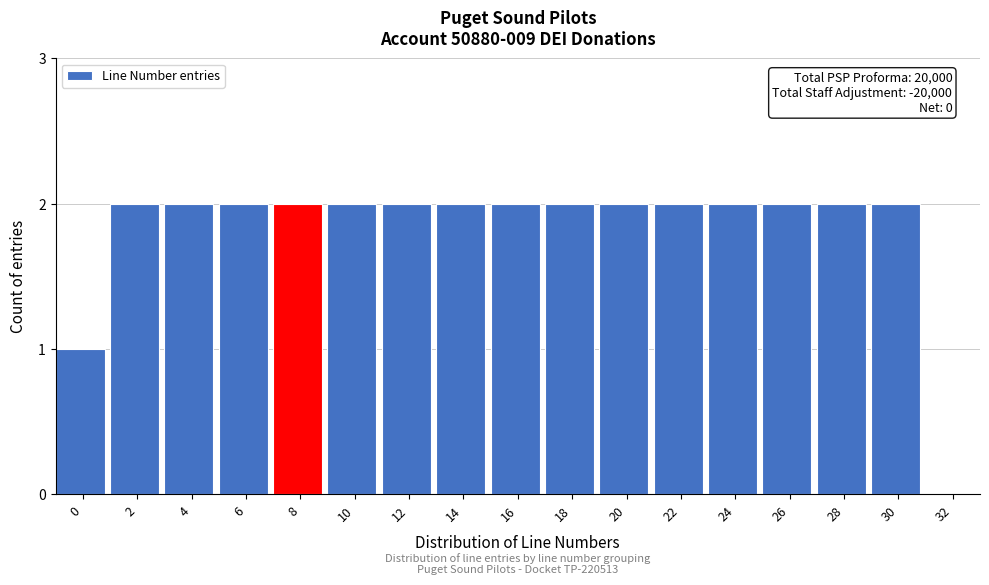

Reading left to right, what are all the values shown in this chart?

0=1	2=2	4=2	6=2	8=2	10=2	12=2	14=2	16=2	18=2	20=2	22=2	24=2	26=2	28=2	30=2	32=0